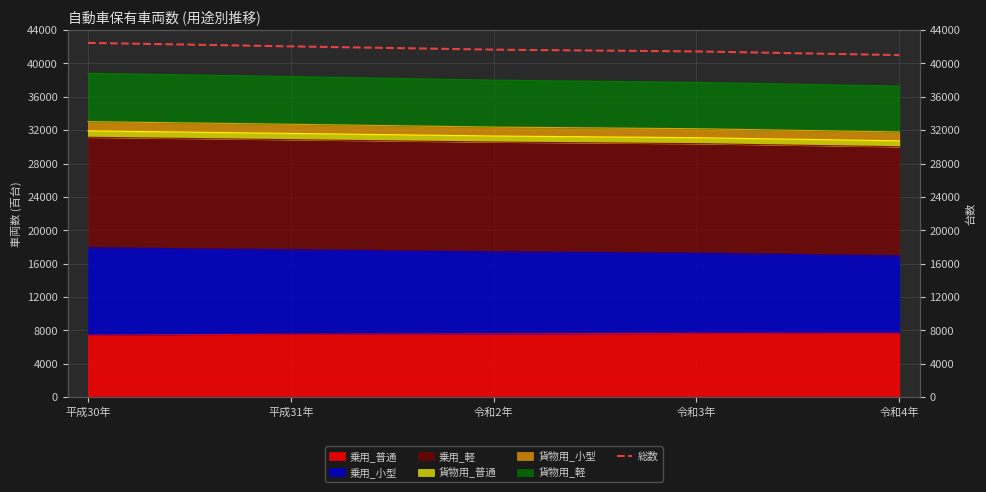

List the labels in order of value, smallest first.

令和4年, 令和3年, 令和2年, 平成31年, 平成30年